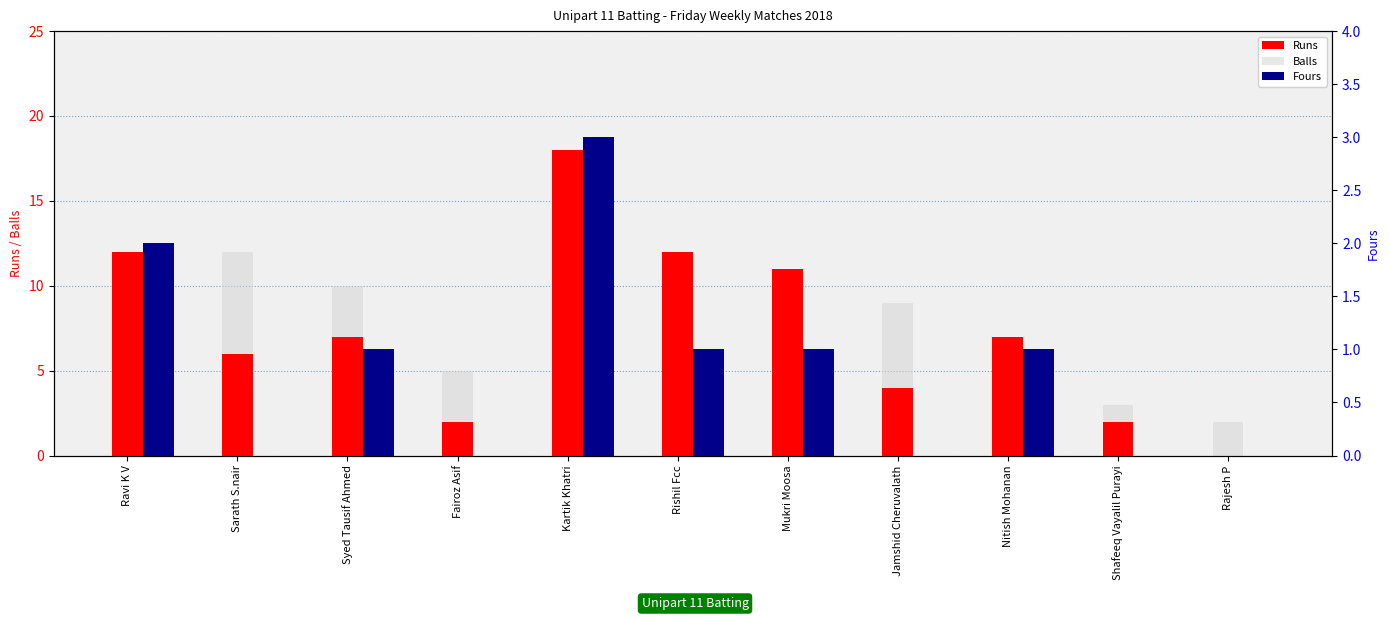

Read the Balls value at Mukri Moosa, to the nearest 10.

10